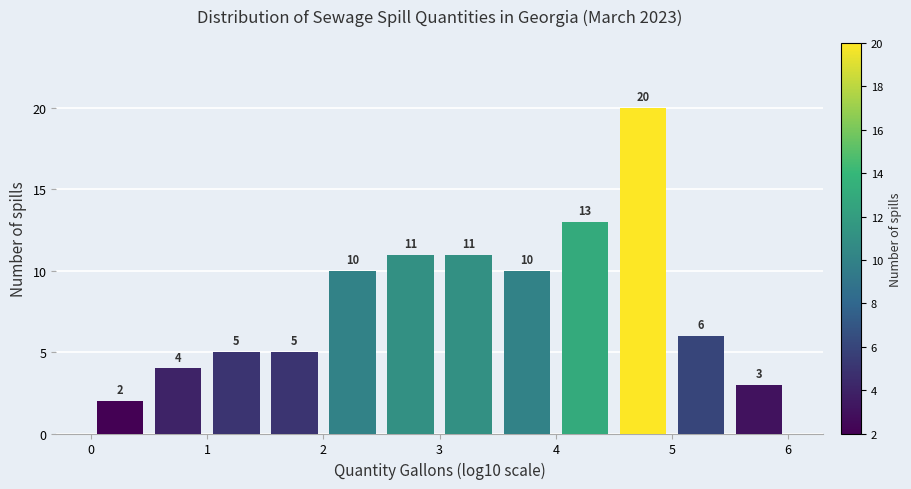

Reading left to right, list every bar in this chart as the range it spans on the x-axis followed by its height.

0.0 to 0.5: 2
0.5 to 1.0: 4
1.0 to 1.5: 5
1.5 to 2.0: 5
2.0 to 2.5: 10
2.5 to 3.0: 11
3.0 to 3.5: 11
3.5 to 4.0: 10
4.0 to 4.5: 13
4.5 to 5.0: 20
5.0 to 5.5: 6
5.5 to 6.0: 3